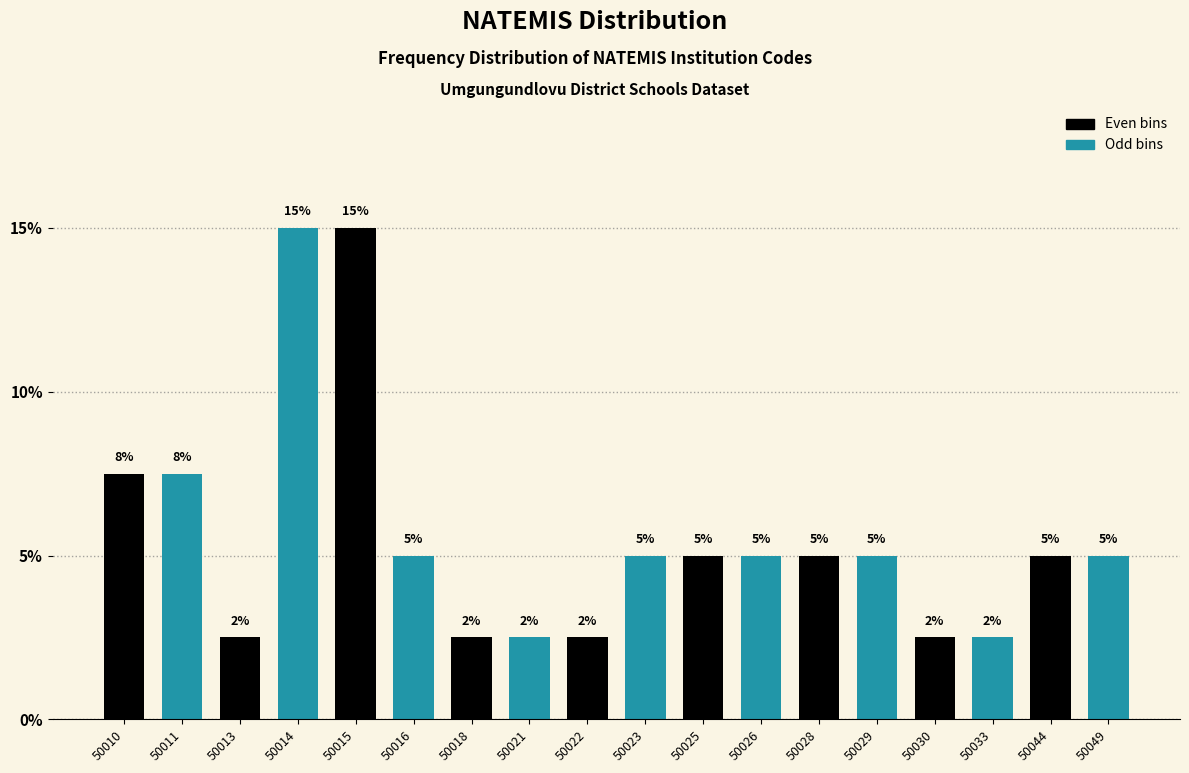

What is the change in value from 50015 to 50025?

-10.0